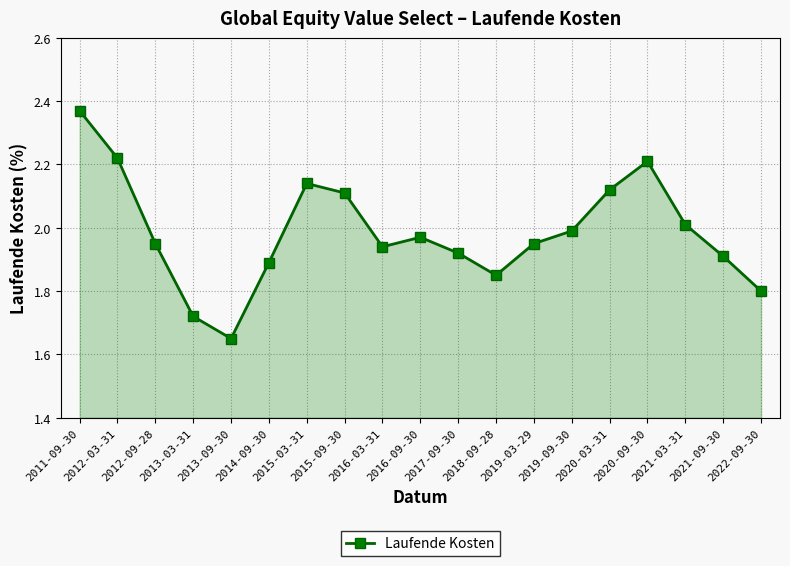

Approximately how many times larger is the value at 2013-03-31 compared to 2020-09-30?

0.8